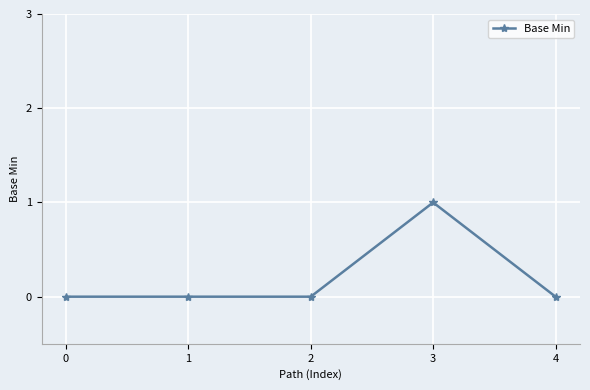

Between 4 and 3, which is larger?

3